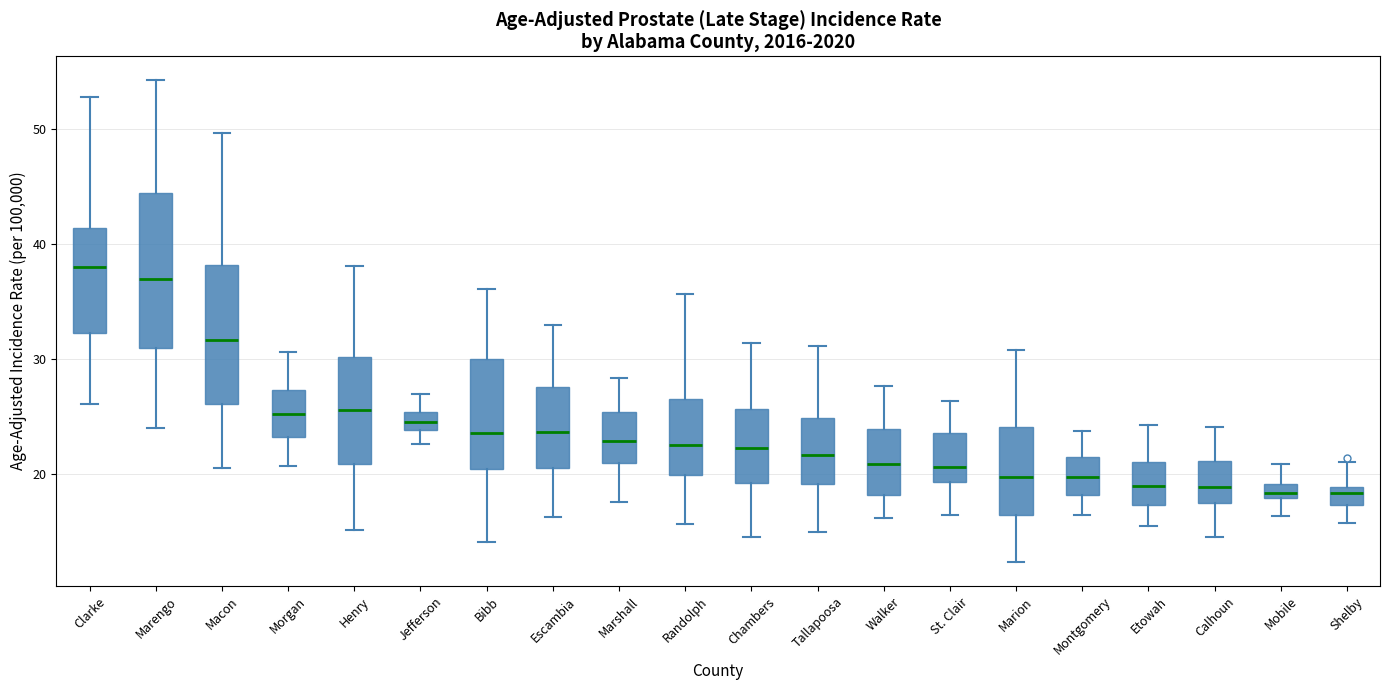

Where is the upper edge of the box for Randolph on the y-axis? The values are not printed on the chart, so give them approximately, as read against the axis.

27